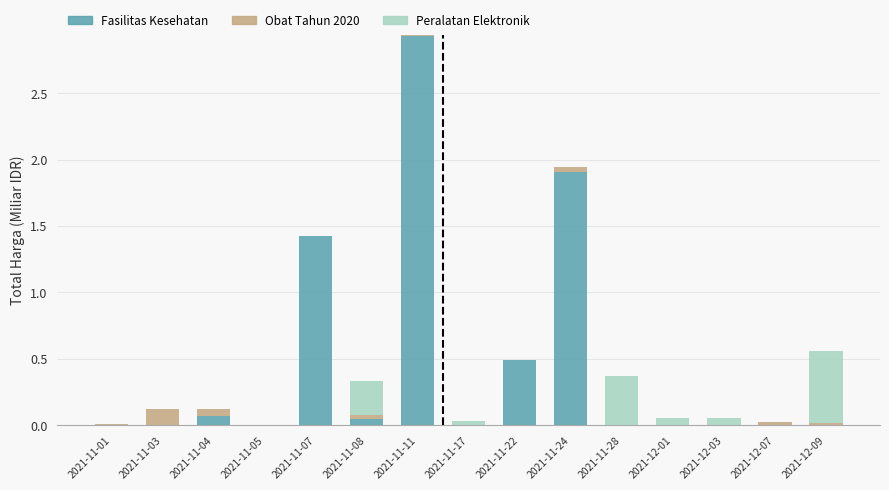

True or false: Fasilitas Kesehatan has a value of 0.0 at 2021-12-03.

True